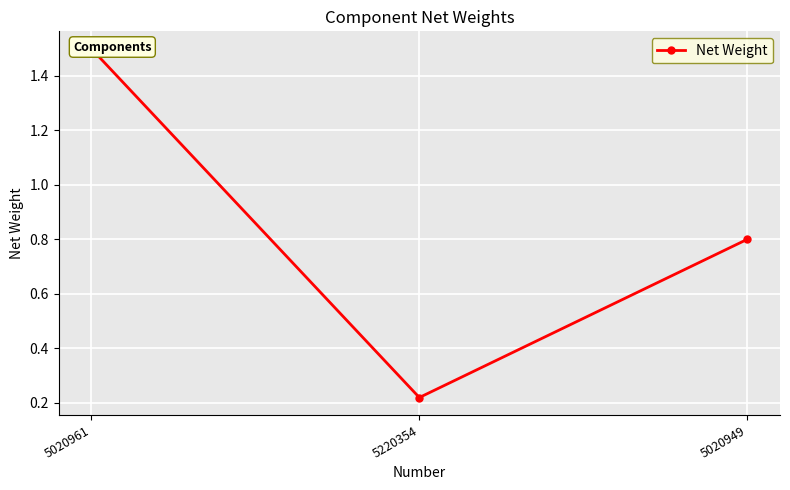

How many categories are shown in the chart?

3